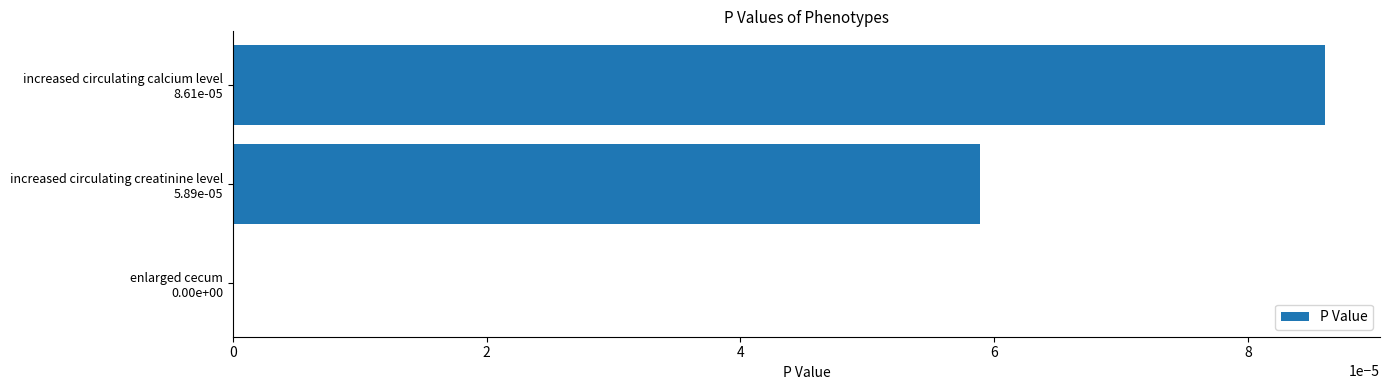

How many data points does each series have?

3